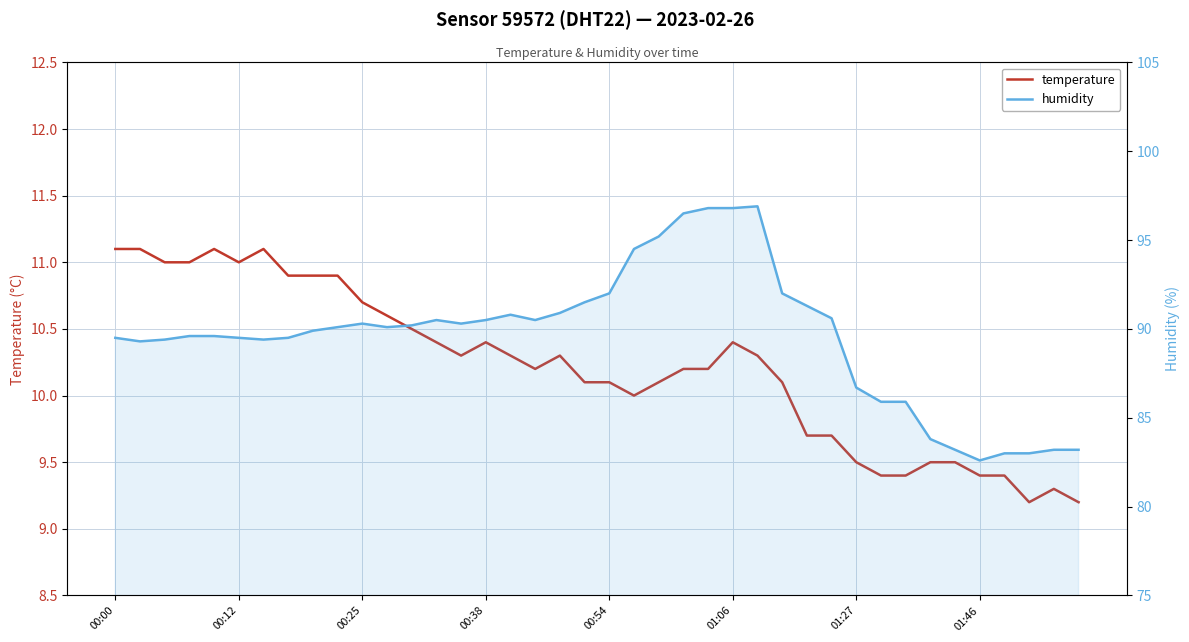

True or false: temperature has a value of 10.1 at 27.

True